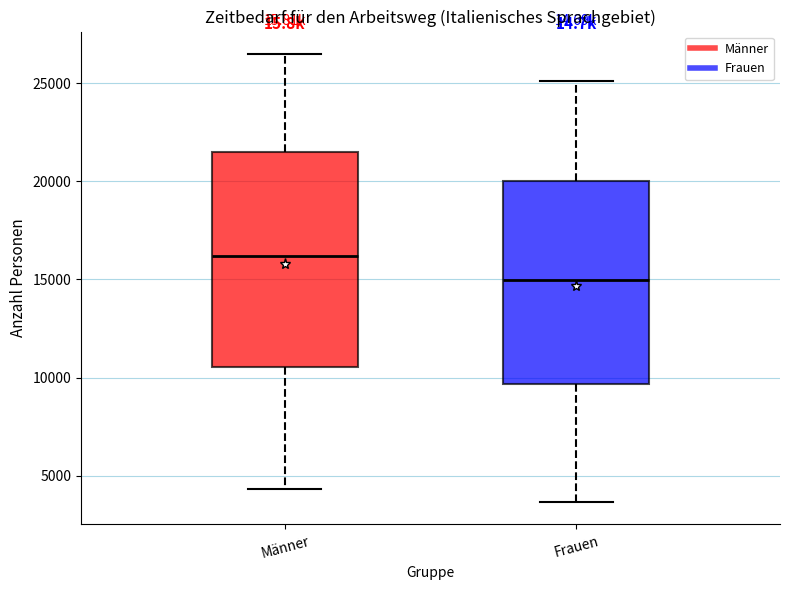

Reading left to right, transcribe this box plot: for each box, give where its median line is, the range the box spans, and where its two whiskers end, as read against the y-axis. The values are not printed on the chart, so give them approximately, as read against the axis.

Männer: median 16000, box 10500 to 21500, whiskers 4500 to 26500
Frauen: median 15000, box 9500 to 20000, whiskers 3500 to 25000